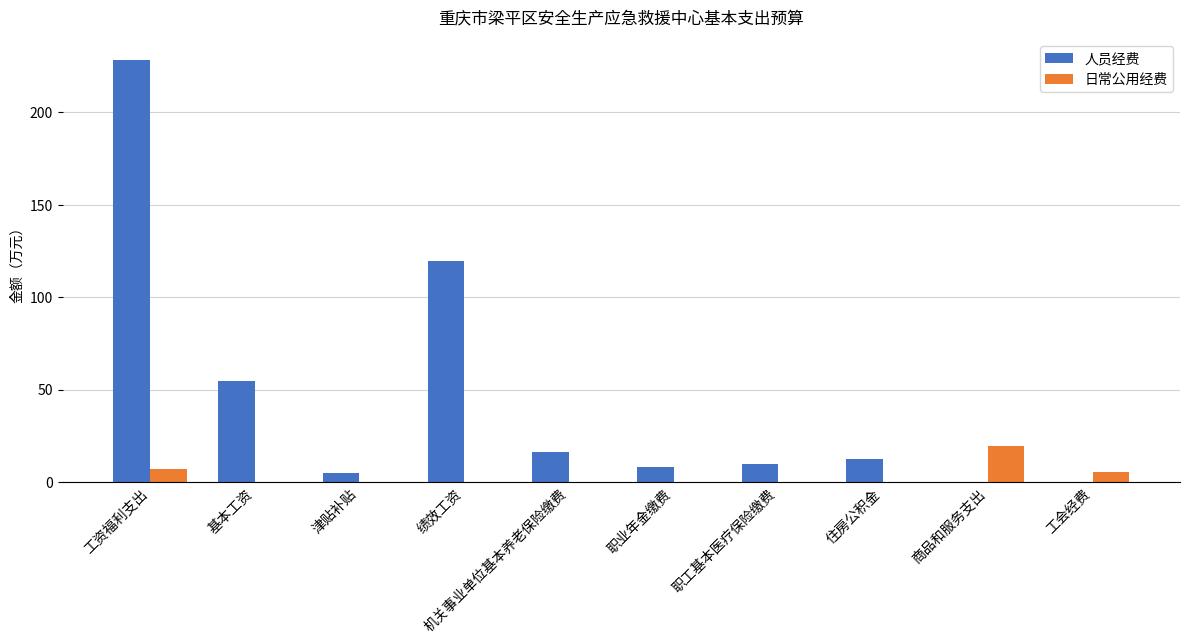

At which label does 人员经费 reach its peak?

工资福利支出